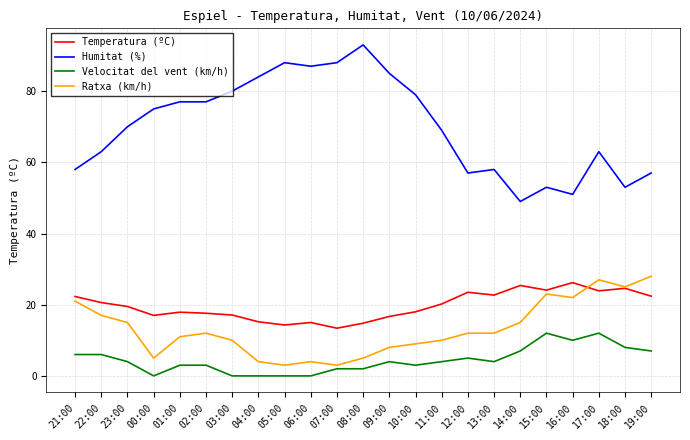

What is the average value of the Ratxa (km/h) series?

13.1